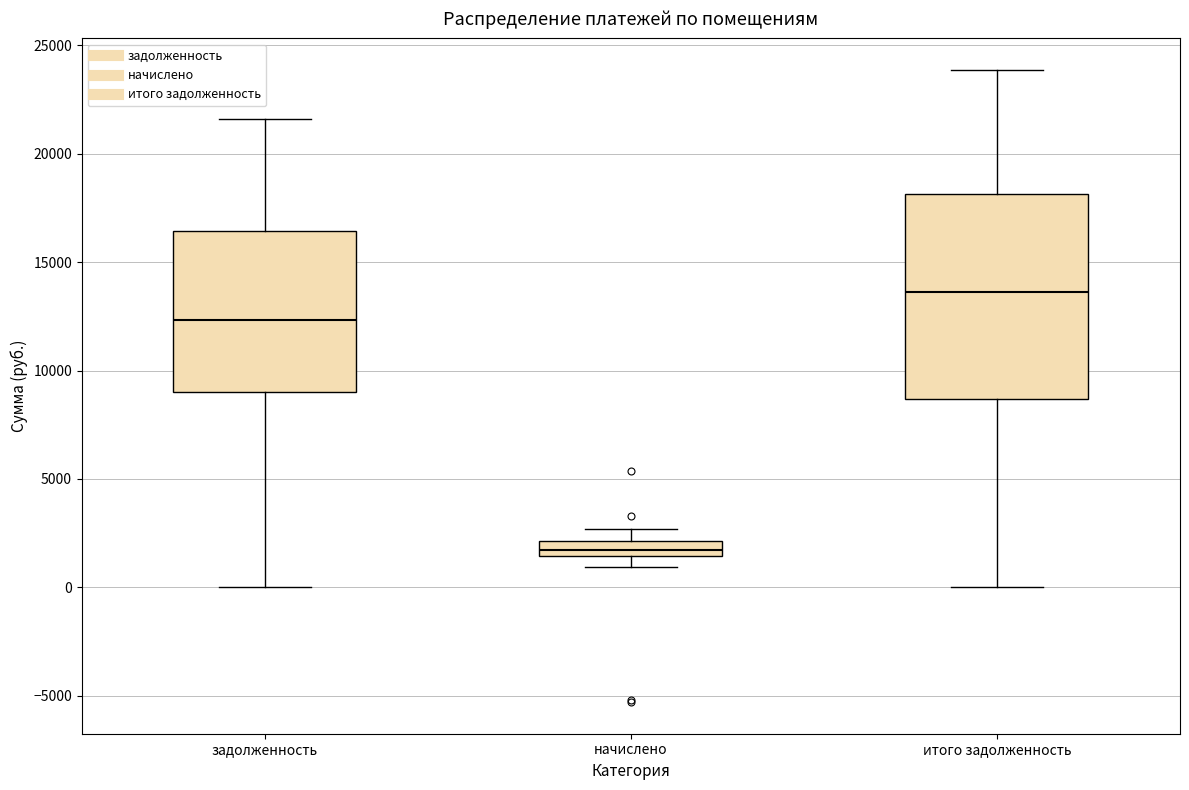

Which box's median line is the highest?

итого задолженность